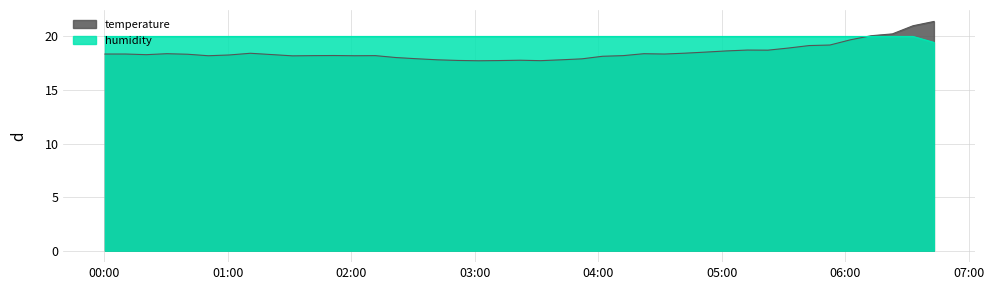

Which series has the largest total across all categories?

humidity